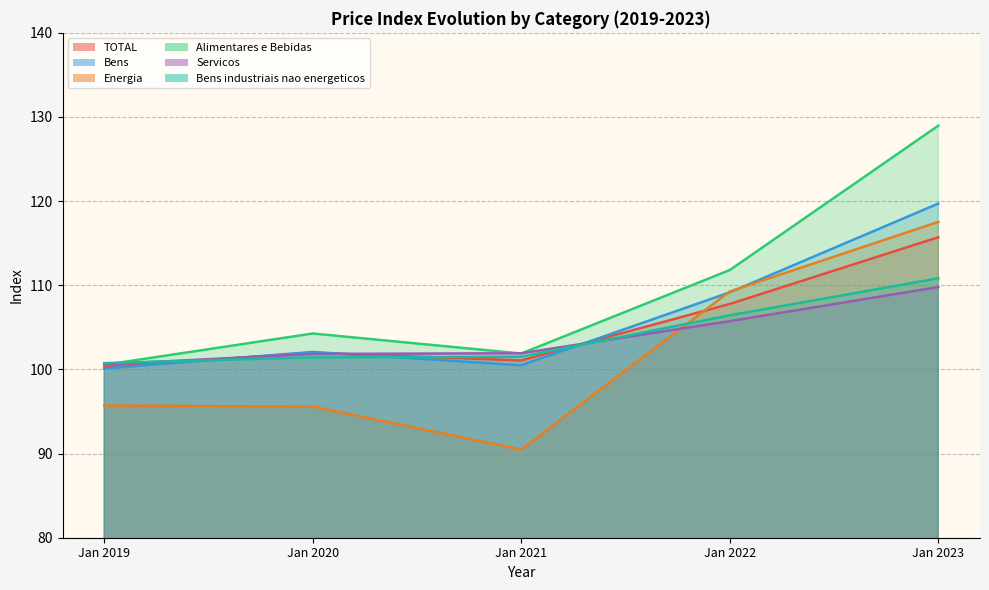

At Jan 2023, list the series in order from smallest to largest.

Servicos, Bens industriais nao energeticos, TOTAL, Energia, Bens, Alimentares e Bebidas